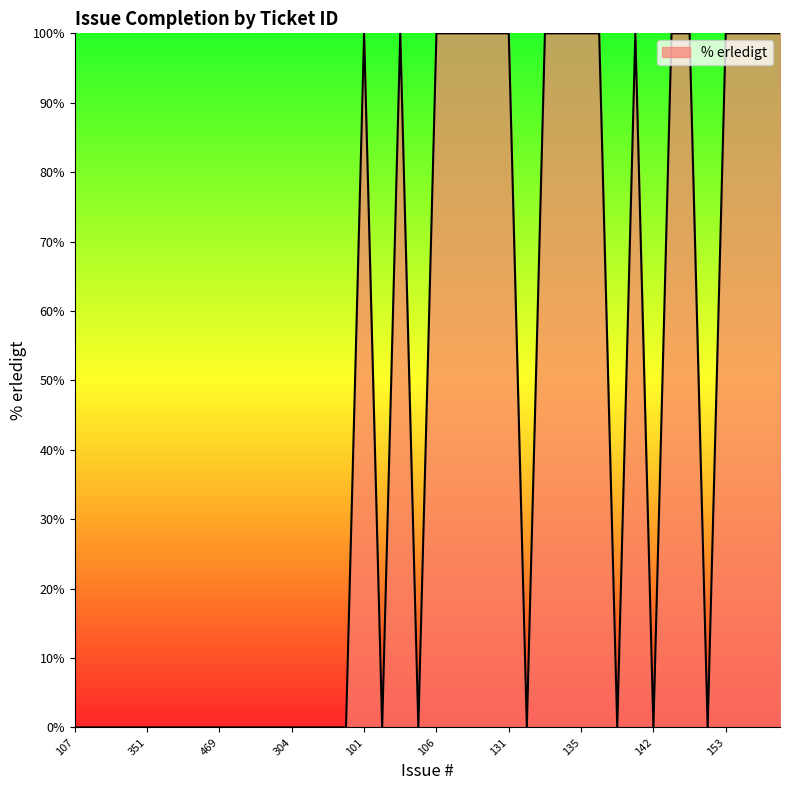

Which label corresponds to the smallest value in the chart?

107